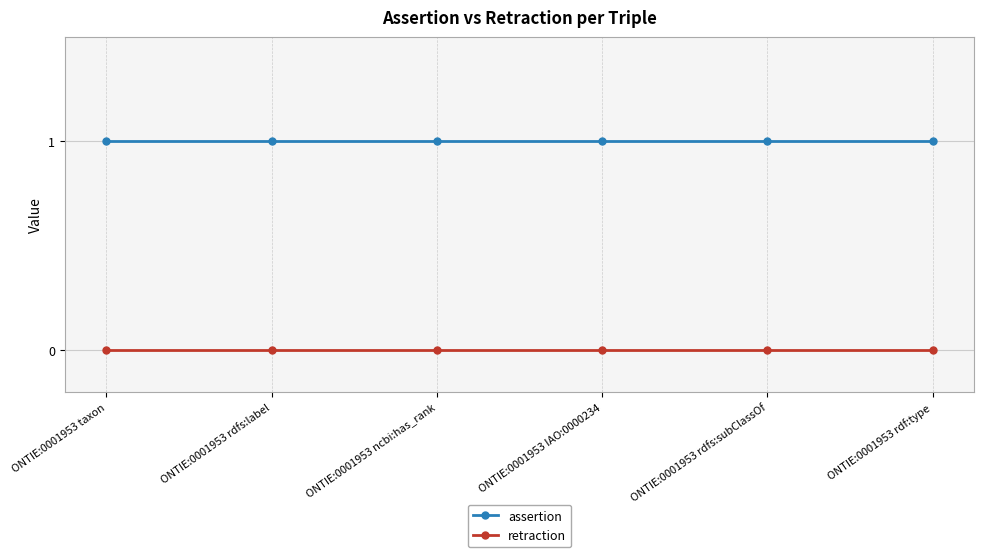

What is the label of the 3rd point from the right?

ONTIE:0001953 IAO:0000234